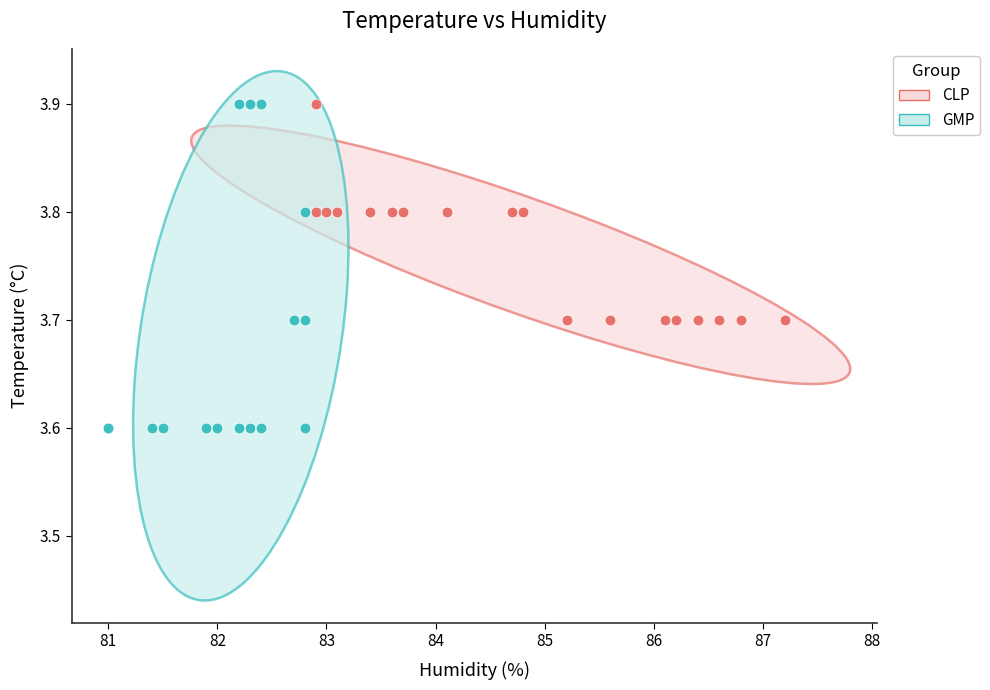

Which series contains the lowest Y value?

GMP